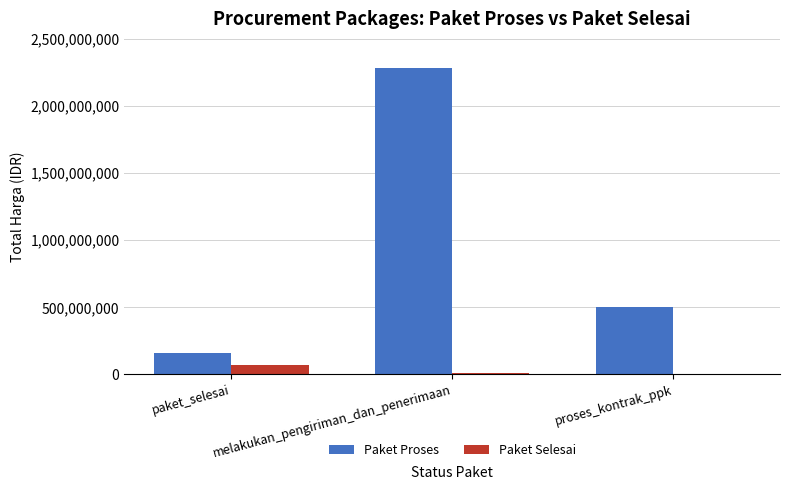

What is the maximum value shown in the chart?

2280270000